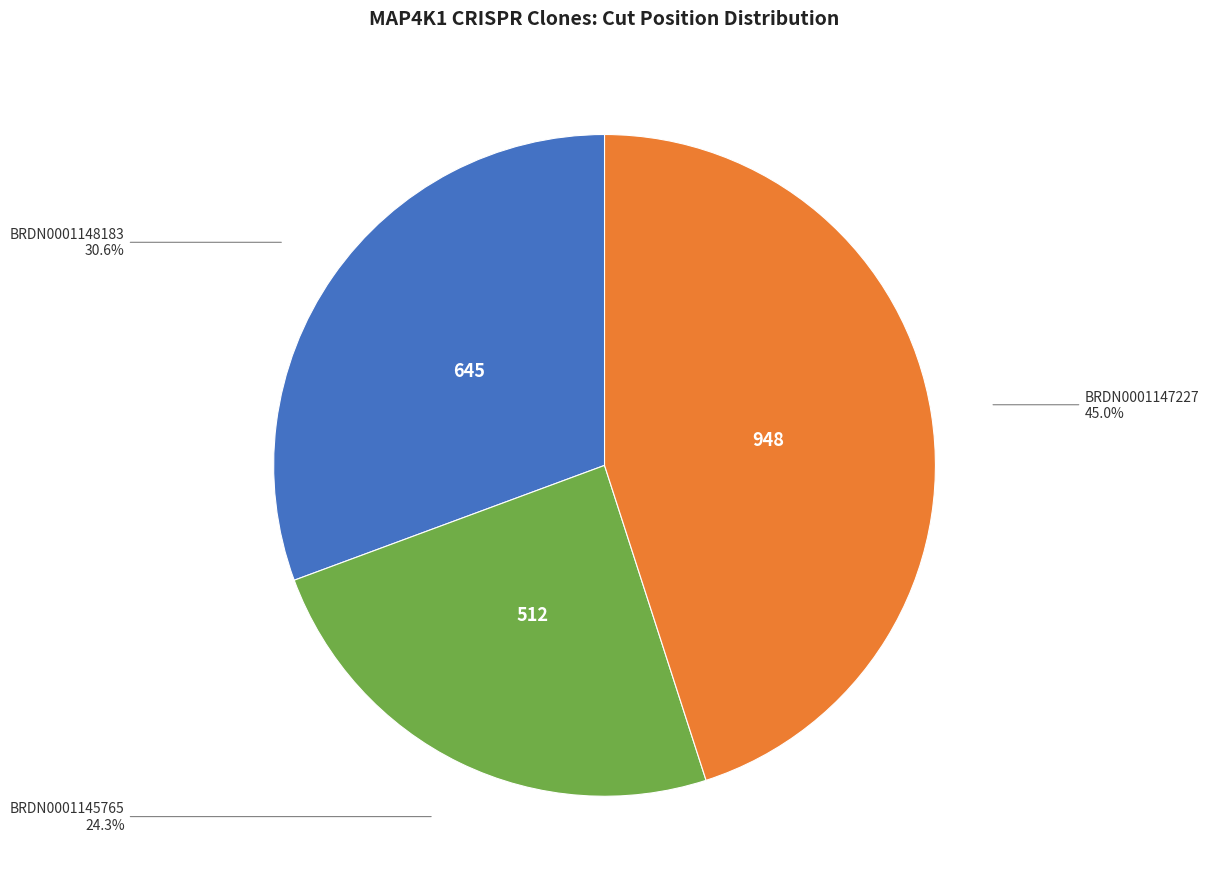

Is there a majority slice in this chart?

No